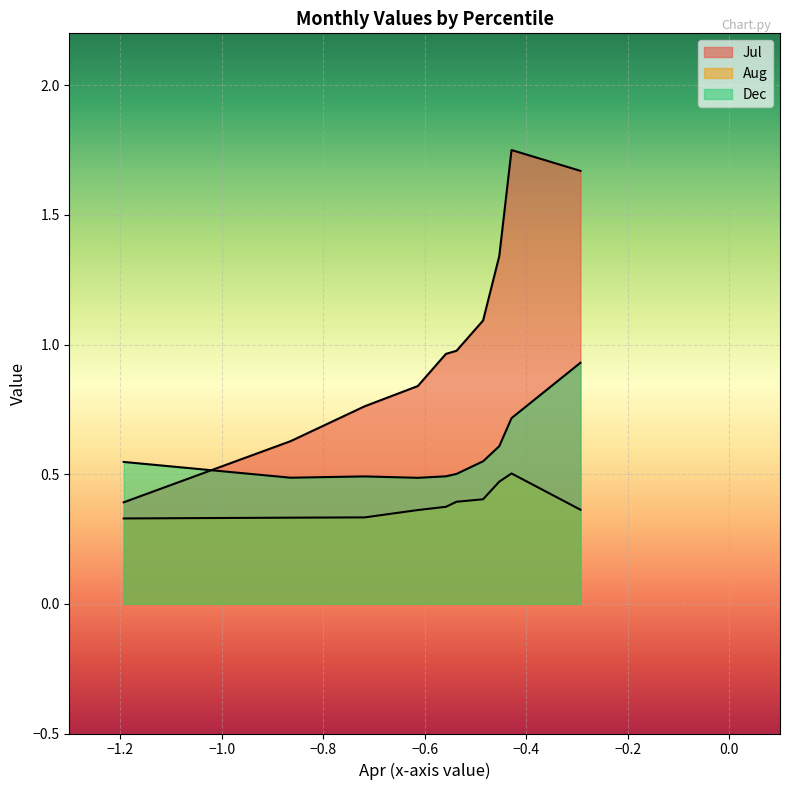

What is the sum of the Jul values at pct45 and pct55?

1.9